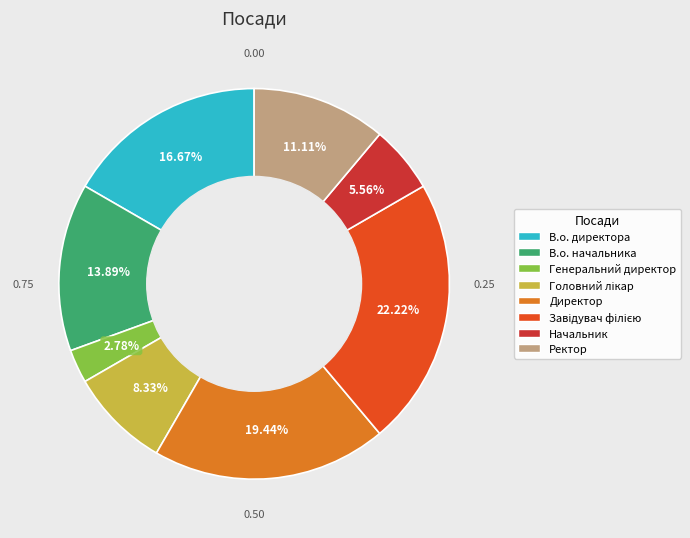

To the nearest percent, what is the difference between the largest and smallest slice percentages?

19%